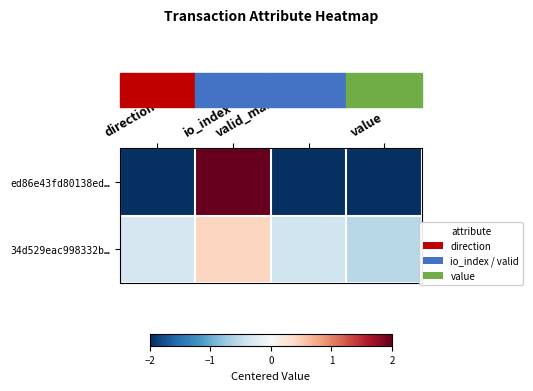

At which category does the chart reach its peak across all series?

io_index